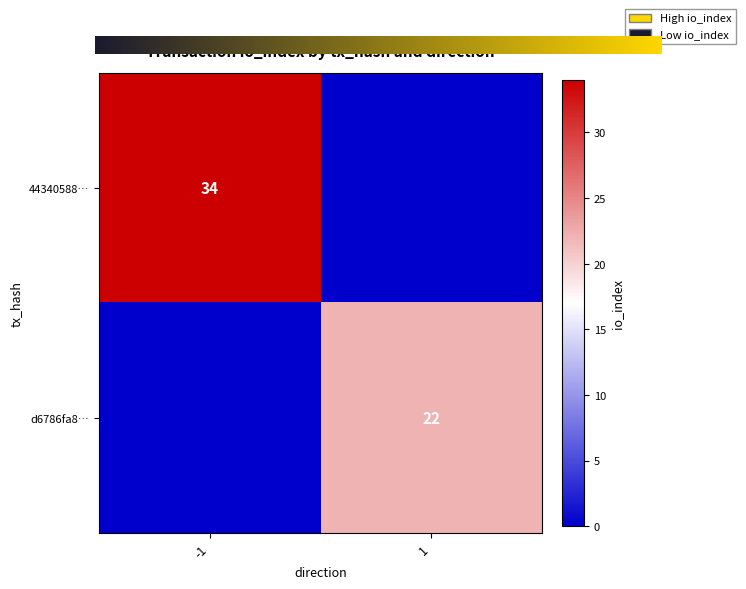

The d6786fa8… series shows 22 at 1. True or false?

True